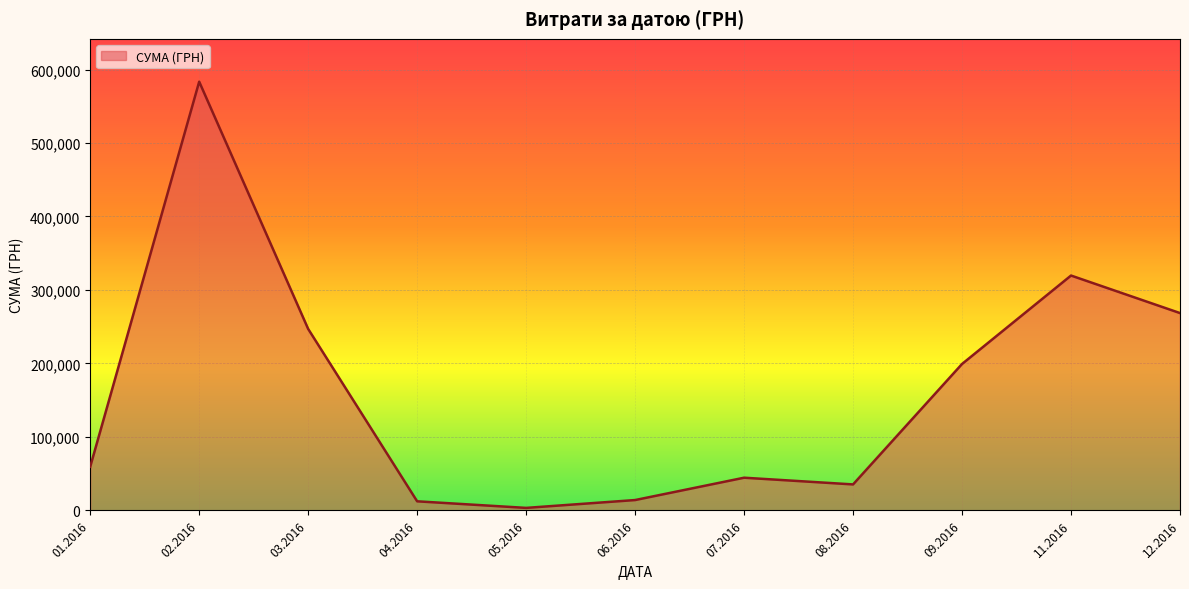

What is the ratio of the value at 06.2016 to the value at 07.2016?

0.3